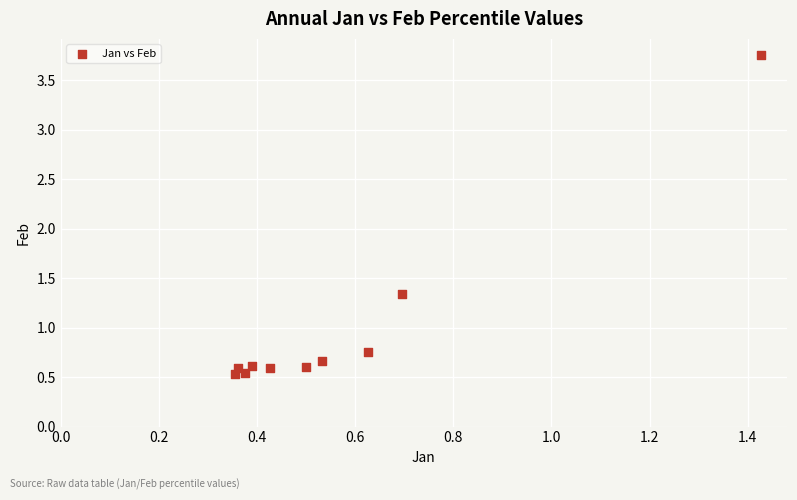

What is the range of Y values (max minus min)?

3.2